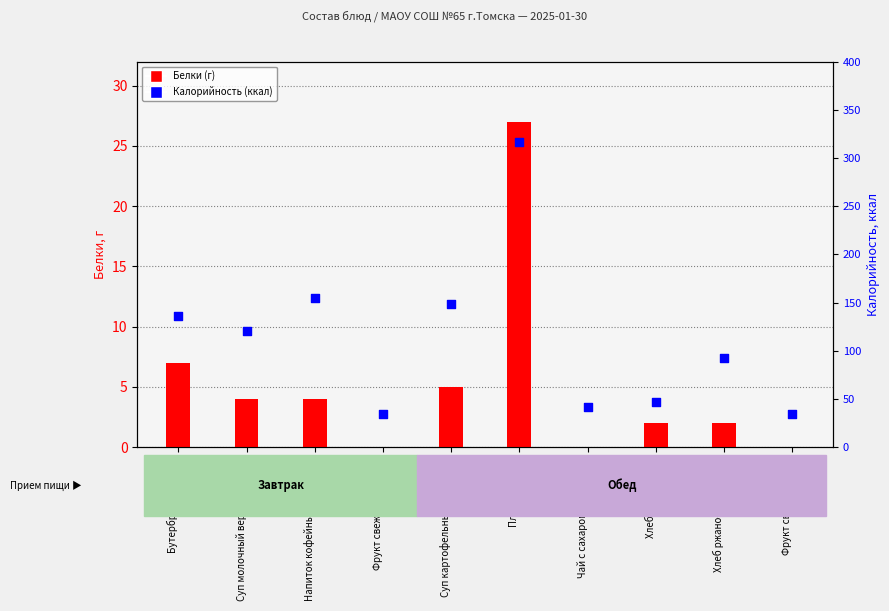

What are all the series names shown in the legend?

Белки, Калорийность